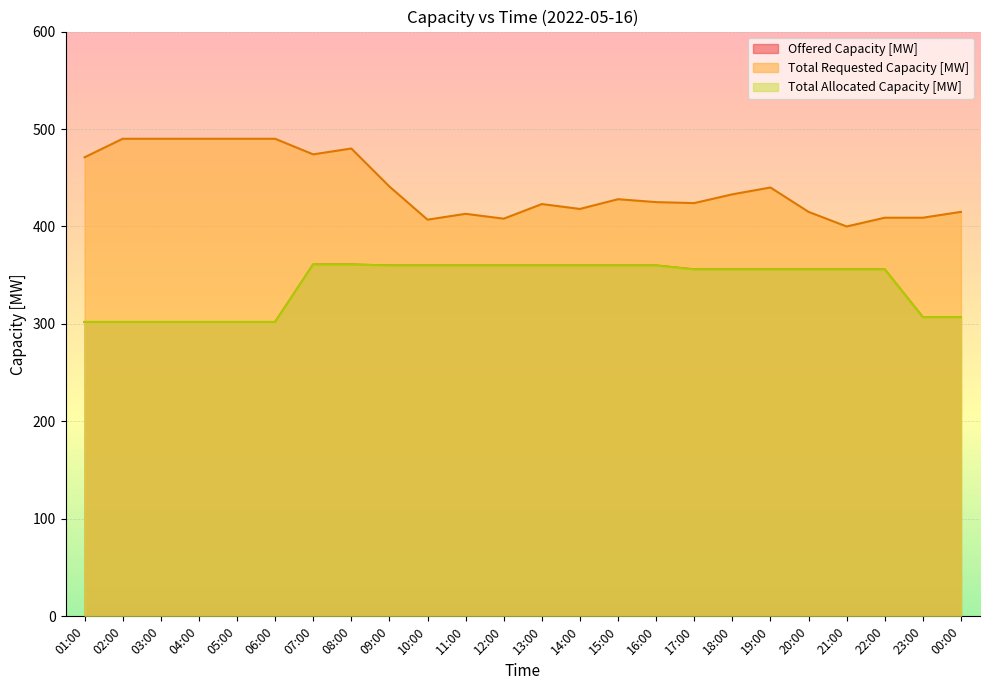

The value of Total Allocated Capacity [MW] at 14:00 is 360. True or false?

True